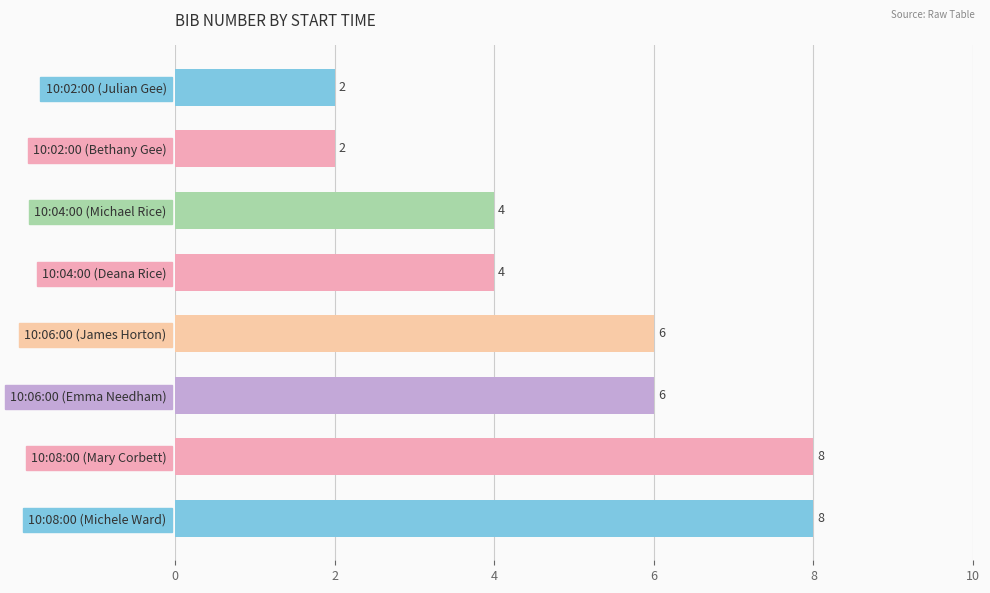

Reading top to bottom, extract all data points from this chart.

10:02:00 (Julian Gee)=2	10:02:00 (Bethany Gee)=2	10:04:00 (Michael Rice)=4	10:04:00 (Deana Rice)=4	10:06:00 (James Horton)=6	10:06:00 (Emma Needham)=6	10:08:00 (Mary Corbett)=8	10:08:00 (Michele Ward)=8